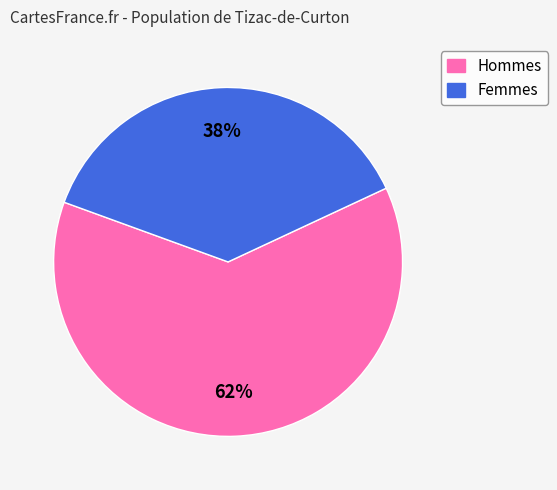

Is there any slice that represents more than half of the pie?

Yes